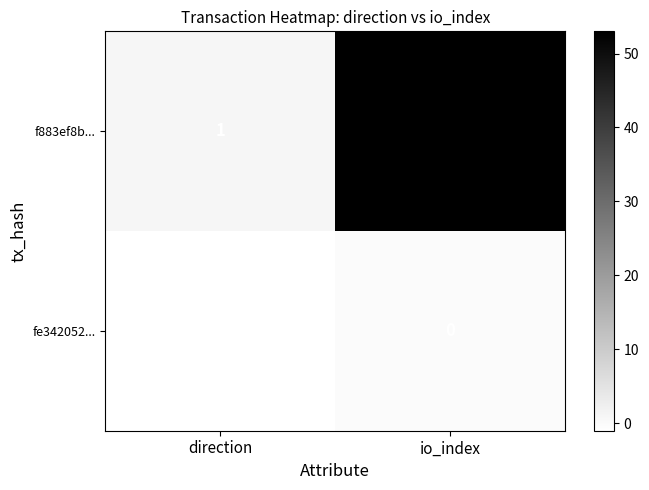

Reading right to left, transcribe all the data shown in this chart.

f883ef8b...: 53	1
fe342052...: 0	-1